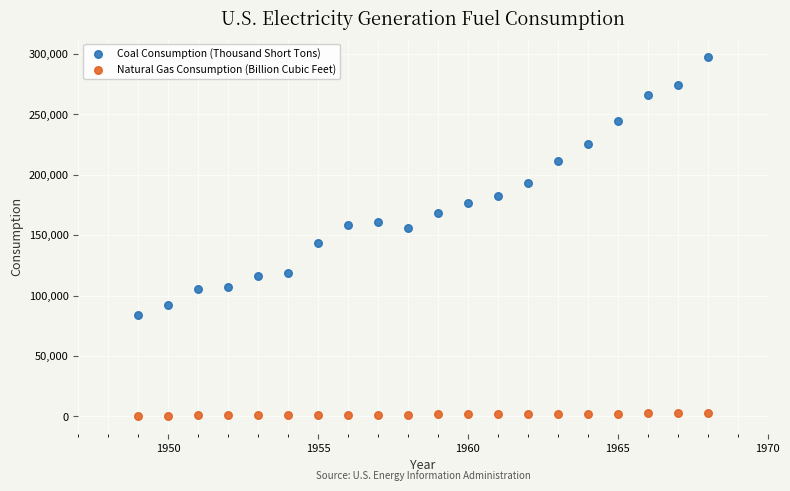

What is the X range (max minus min) for the scatter plot?

19.0